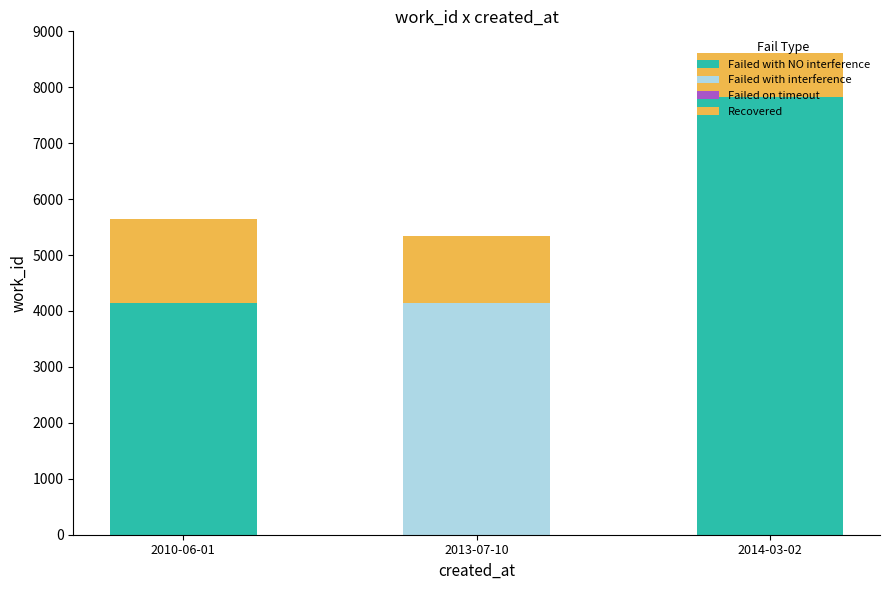

At which category is the sum across all series the highest?

2014-03-02